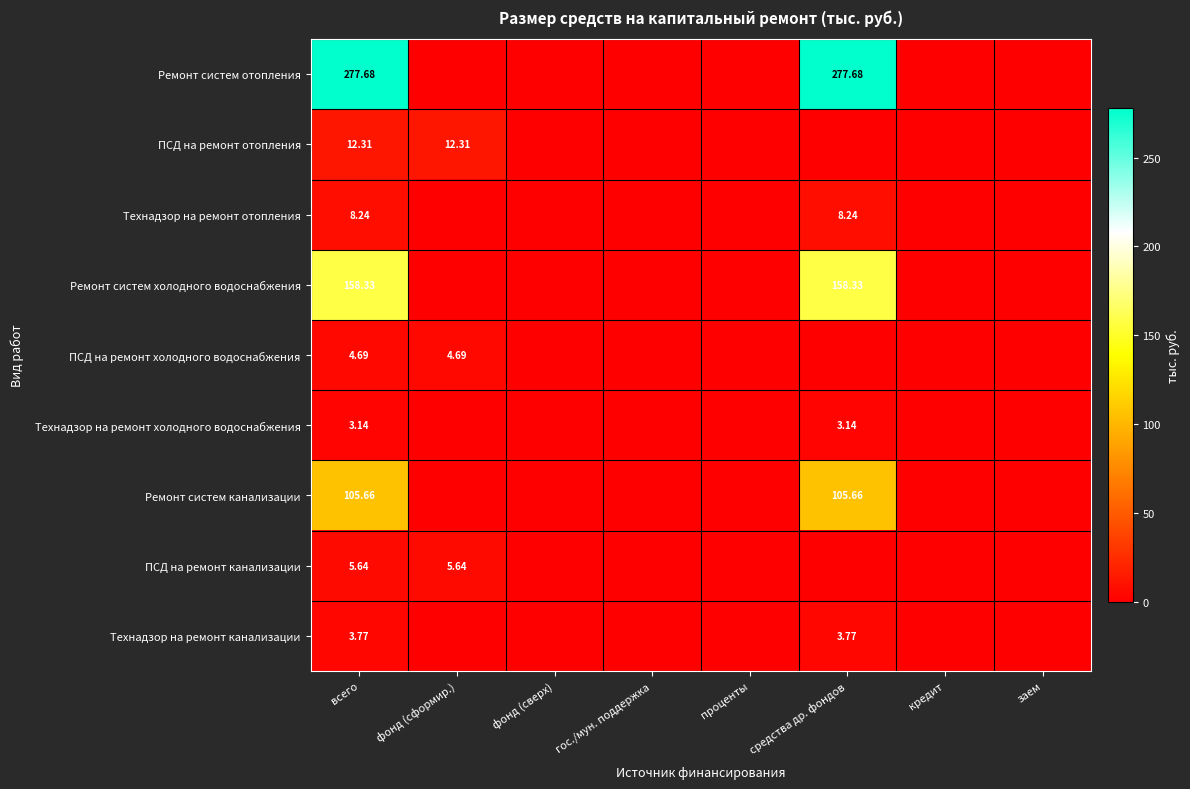

Is the value of ПСД на ремонт холодного водоснабжения at гос./мун. поддержка greater than the value of Ремонт систем канализации at кредит?

No